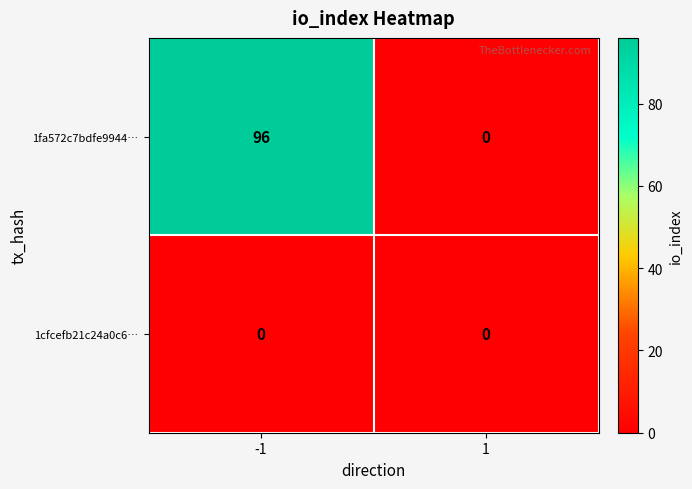

Reading right to left, what are all the values shown in this chart?

1fa572c7bdfe9944…: 0	96
1cfcefb21c24a0c6…: 0	0